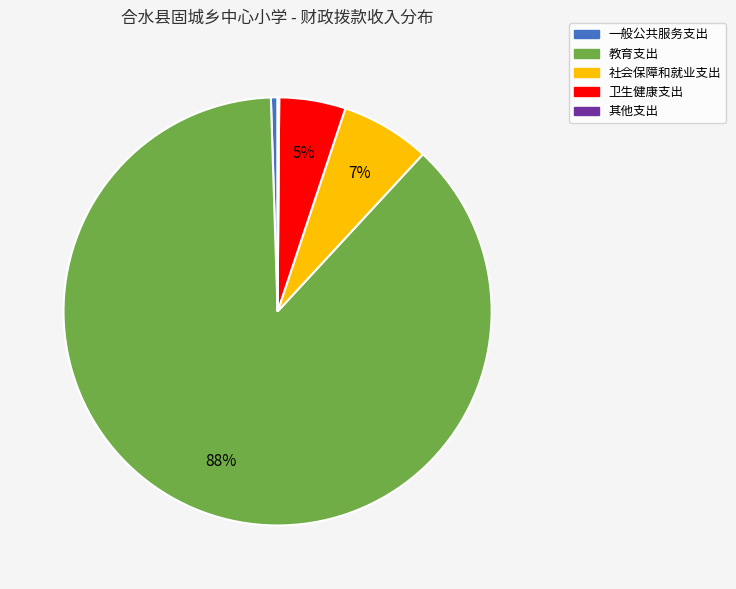

True or false: 教育支出 accounts for 88% of the total.

True